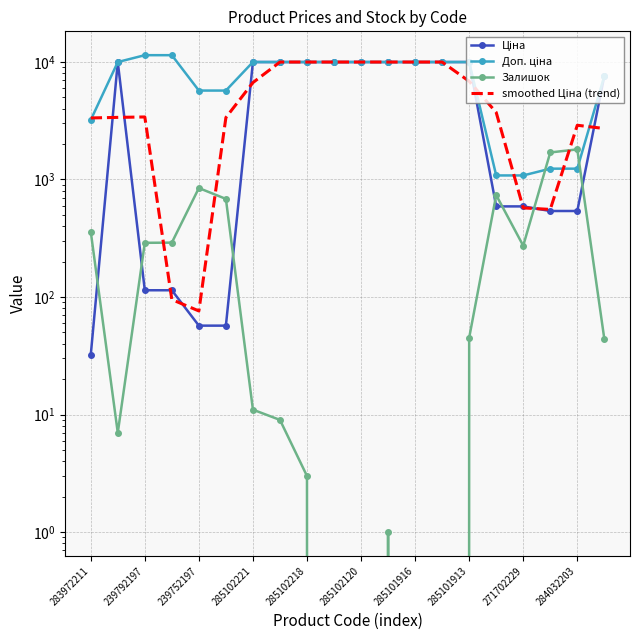

What is the difference between the second highest and minimum values in the Доп. ціна series?

10328.3